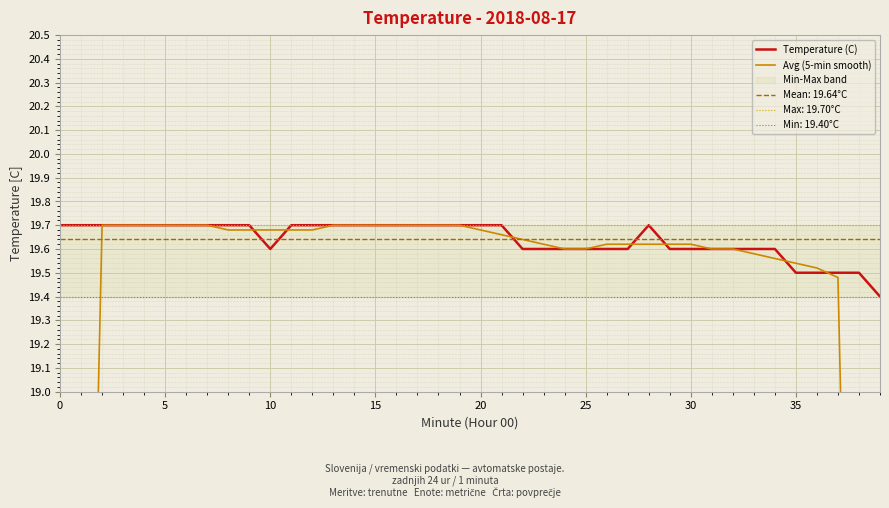

What is the value of the Avg (5-min smooth) point at the 38th from the left?

19.5